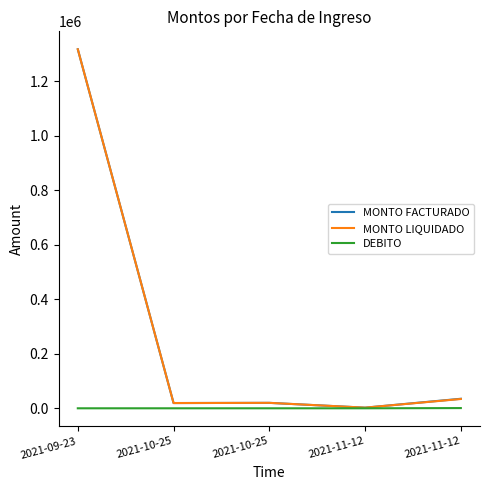

Is it true that MONTO FACTURADO equals 1574 at 2021-11-12?

False